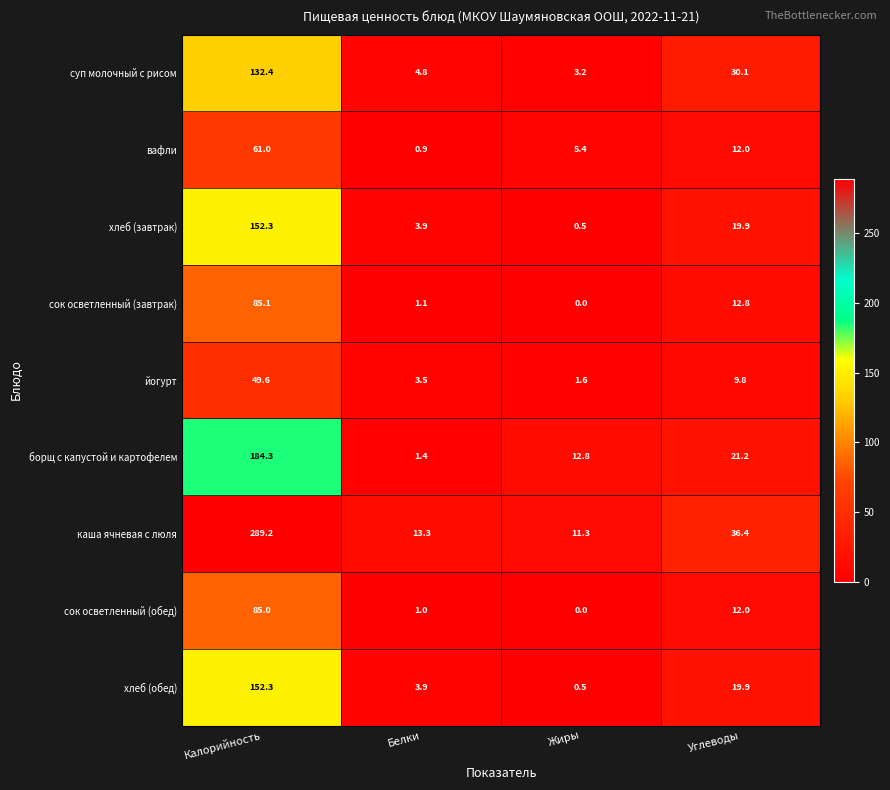

What is the sum of all йогурт values?

64.5